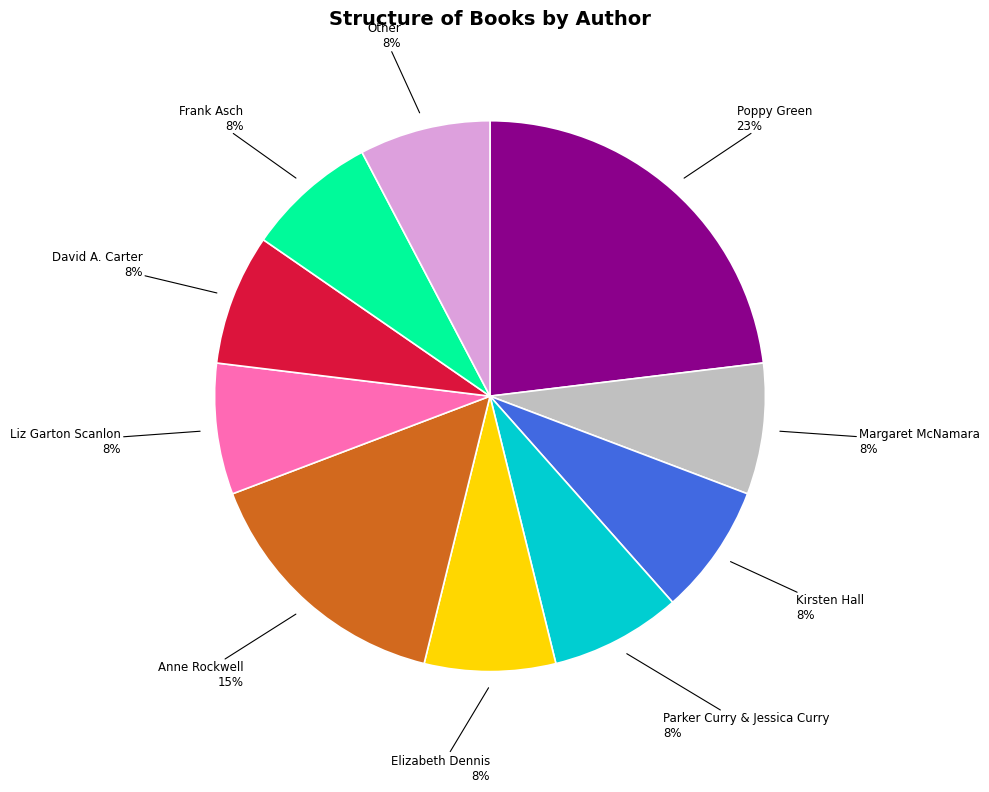

To the nearest percent, what is the average slice percentage?

10%